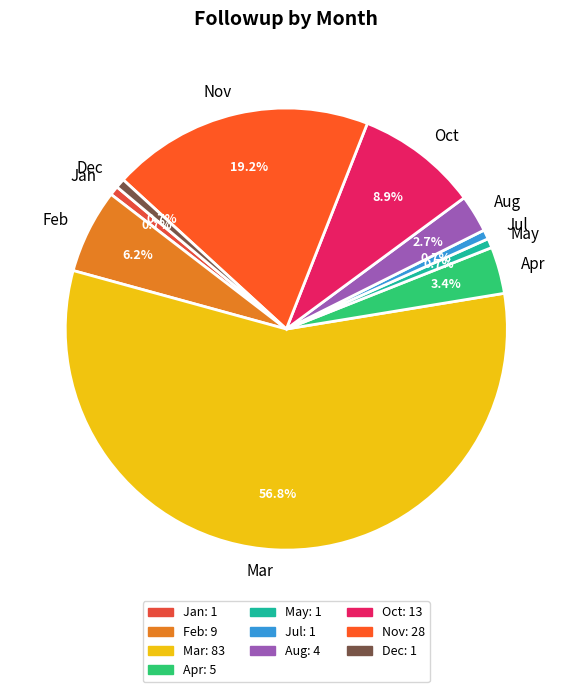

Which category has the biggest portion of the pie?

Mar